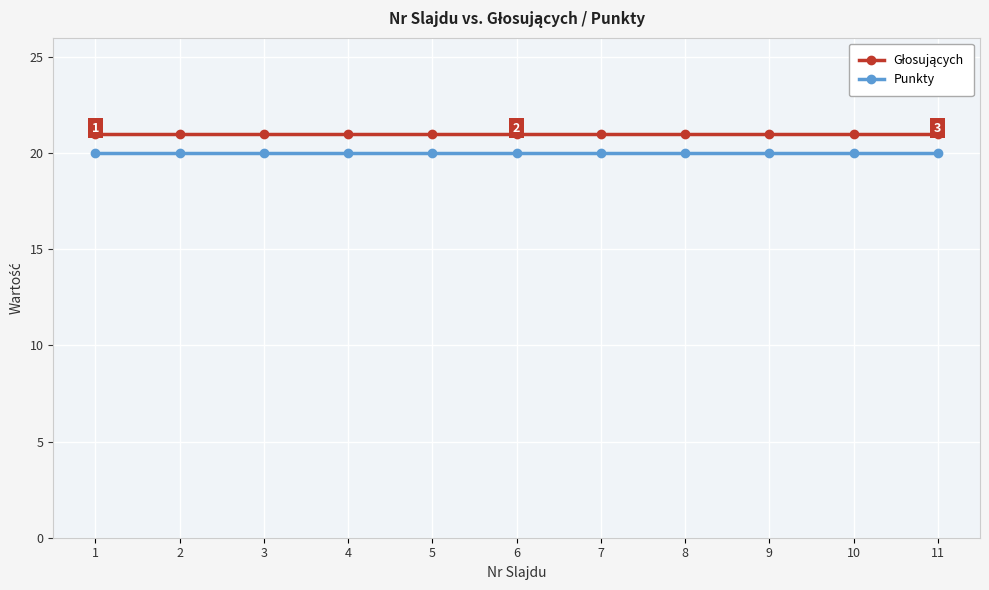

What is the sum of all Punkty values?

220